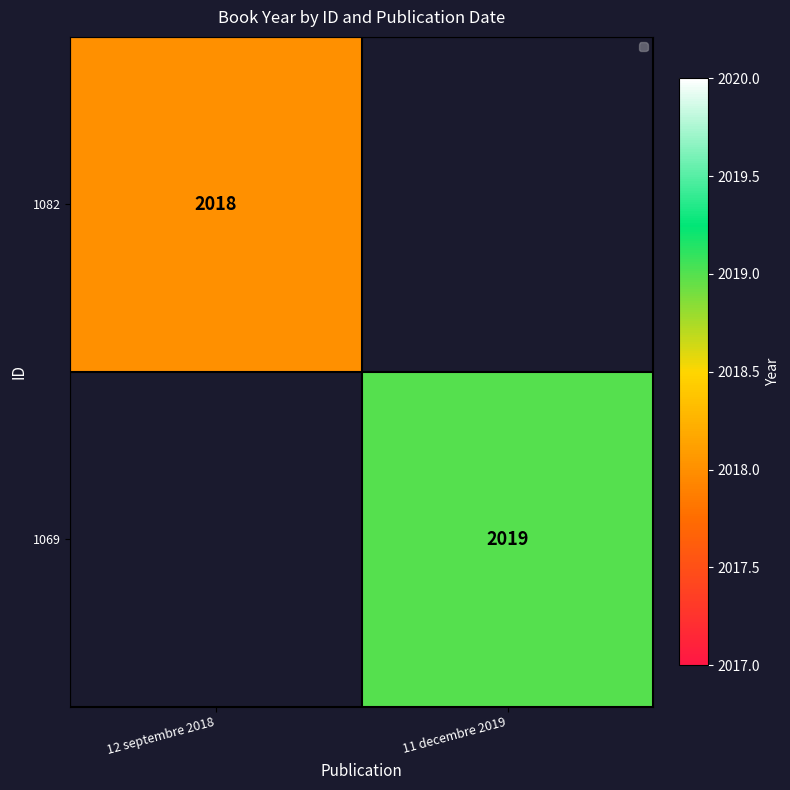

The 1069 series shows 2019 at 11 decembre 2019. True or false?

True